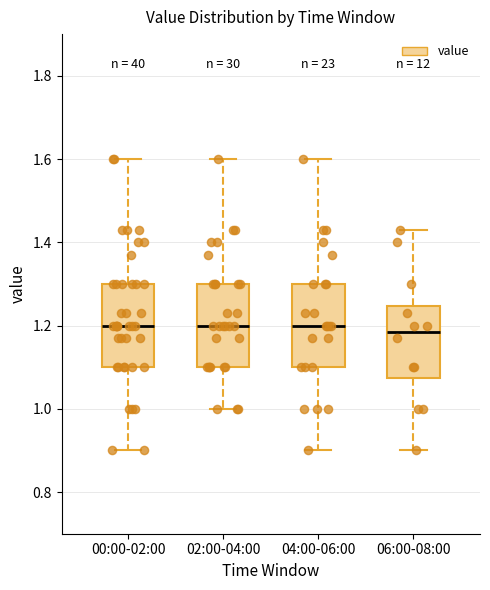

Reading left to right, read every box against the y-axis: the position of its median line, the range the box covers, and the ends of its whiskers. The values are not printed on the chart, so give them approximately, as read against the axis.

00:00-02:00: median 1.20, box 1.10 to 1.30, whiskers 0.90 to 1.60
02:00-04:00: median 1.20, box 1.10 to 1.30, whiskers 1.00 to 1.60
04:00-06:00: median 1.20, box 1.10 to 1.30, whiskers 0.90 to 1.60
06:00-08:00: median 1.18, box 1.08 to 1.24, whiskers 0.90 to 1.44